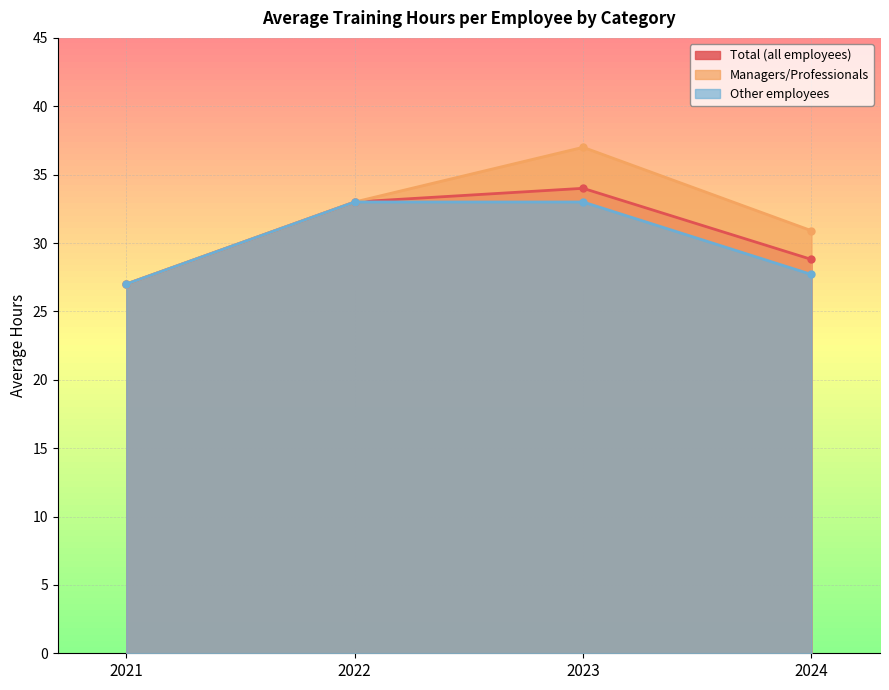

Which has a higher value, 2022 or 2024?

2022